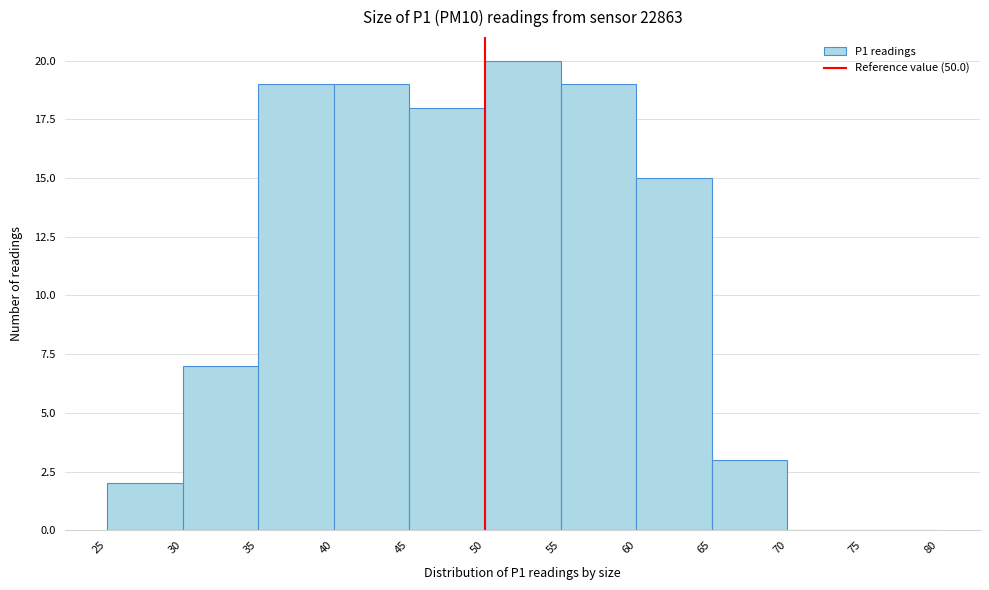

Which range on the x-axis has the tallest bar?

50 to 55